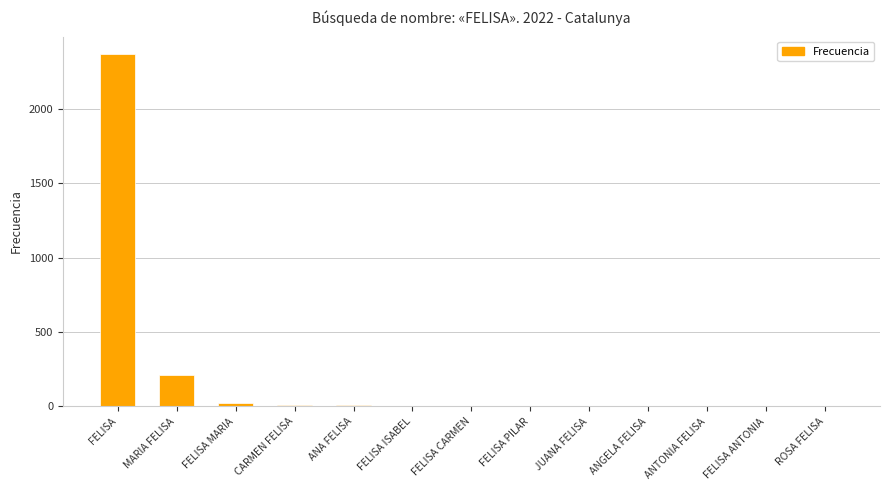

What is the sum of all values?

2661